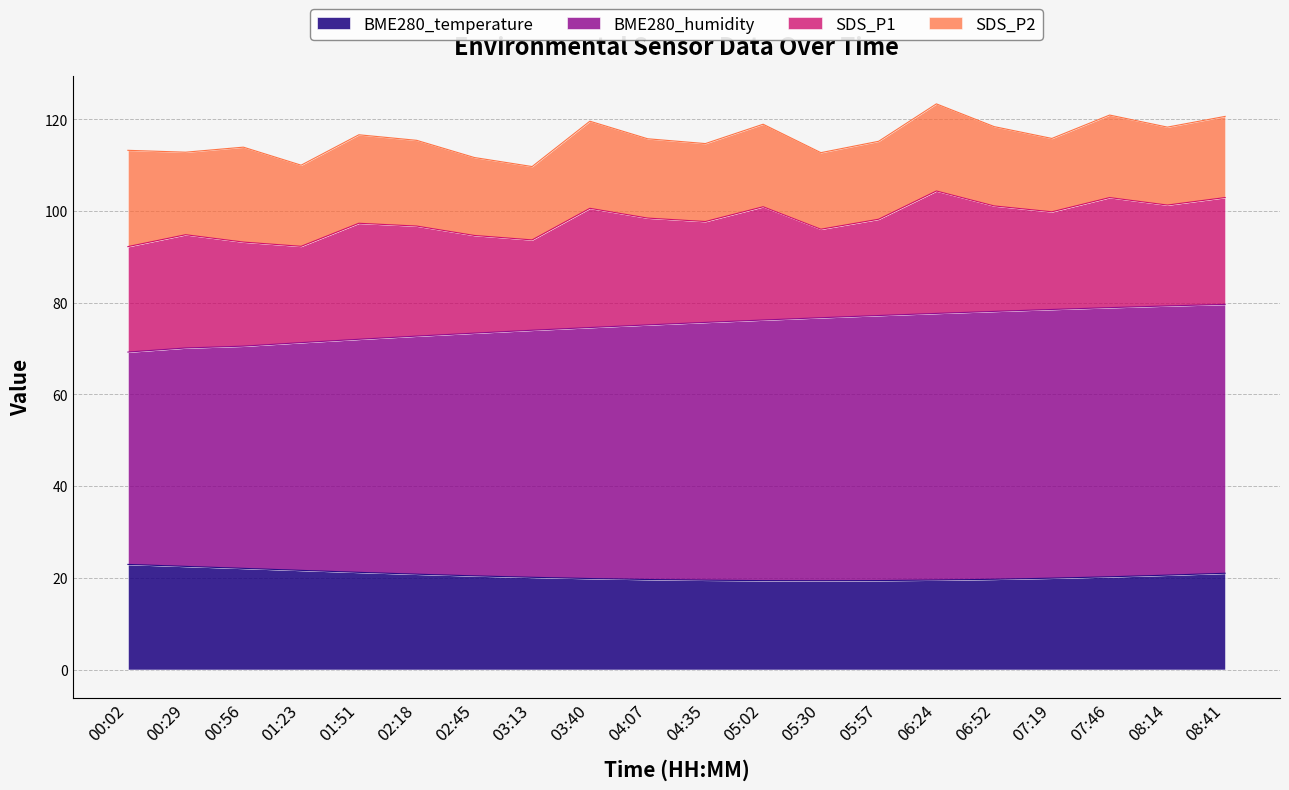

Is it true that BME280_temperature equals 30.4 at 00:56?

False